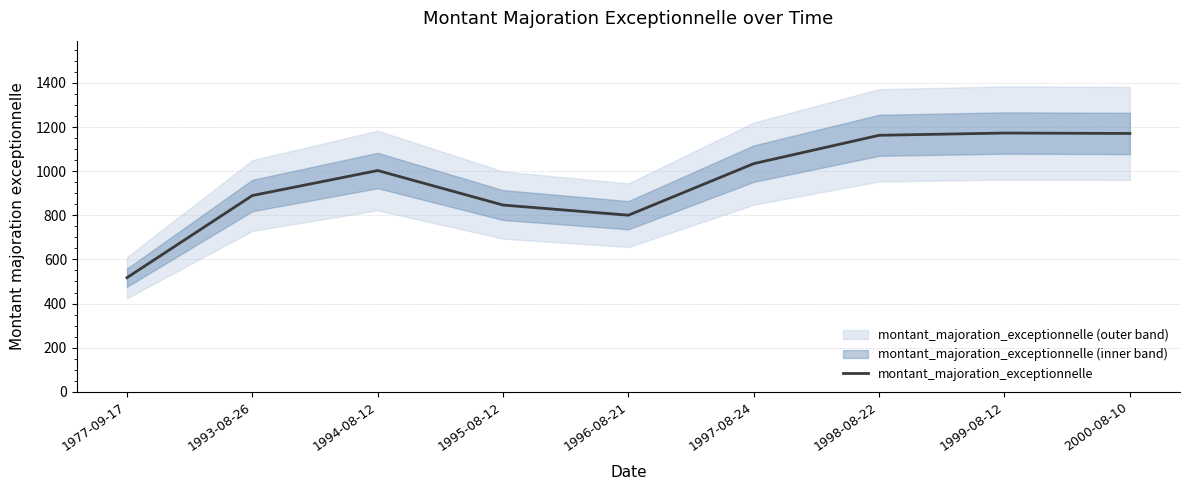

Is this an area chart (filled region under the line)?

No